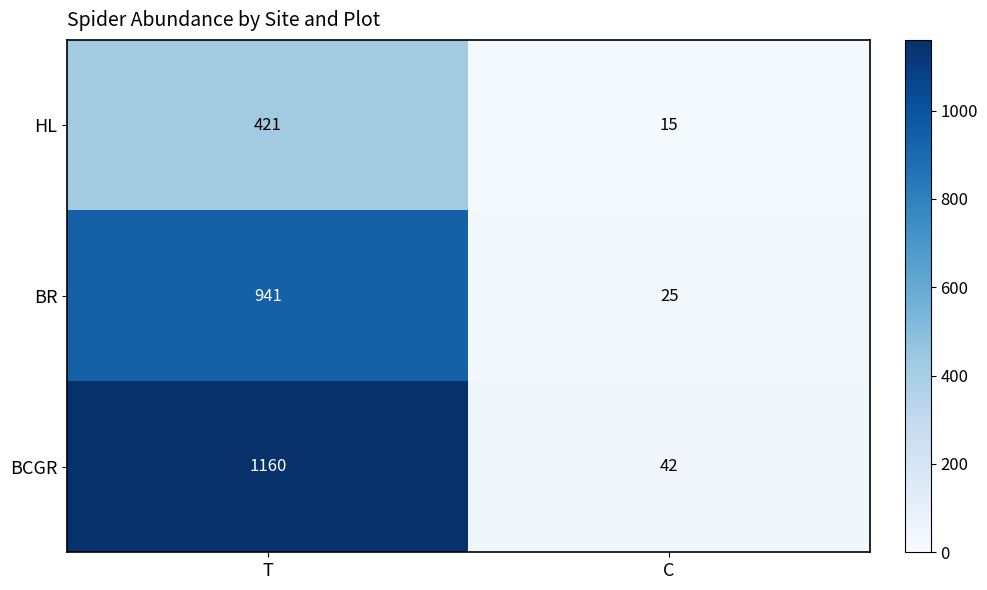

What is the total value across all series at T?

2522